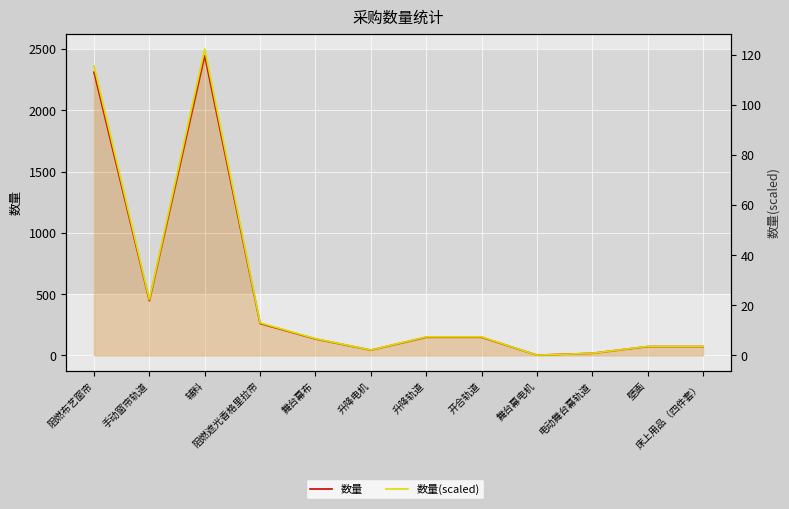

In 数量(scaled), how many points are lower than both neighbors (excluding endpoints)?

3